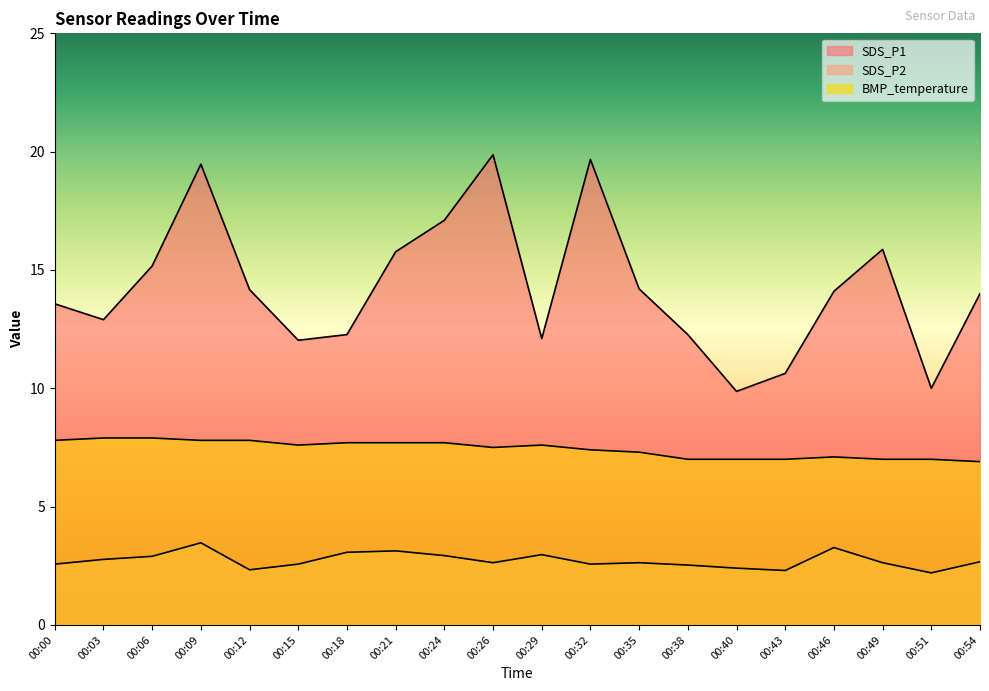

What is the spread (max minus min) of values at 00:26?

17.2